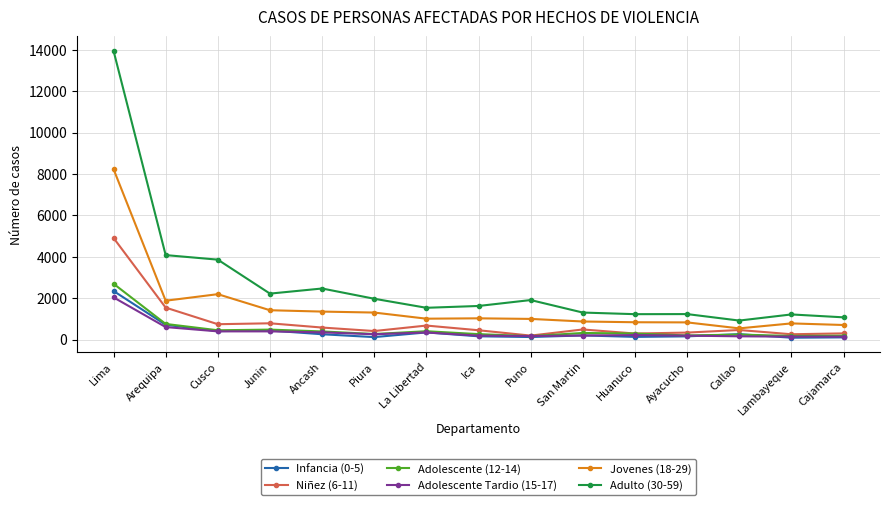

What is the total value across all series at Ica?

3691